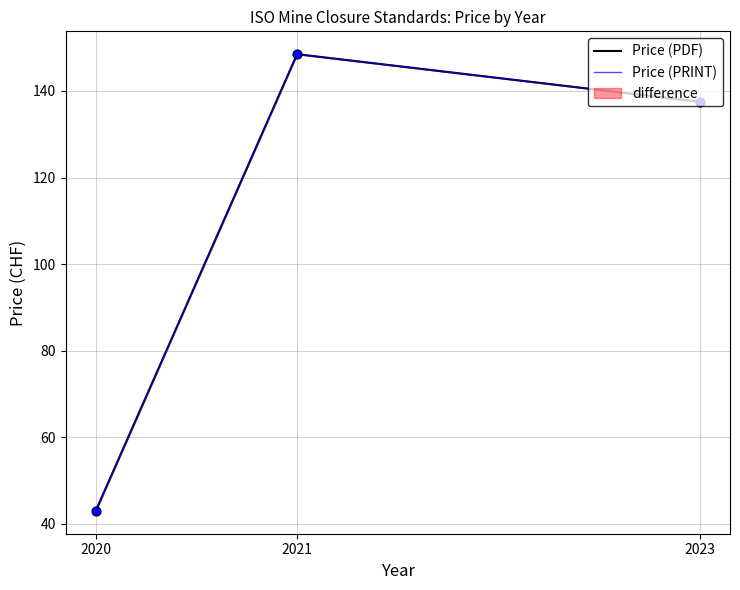

Is the value of Price (PDF) at 2021 greater than the value of Price (PRINT) at 2023?

Yes